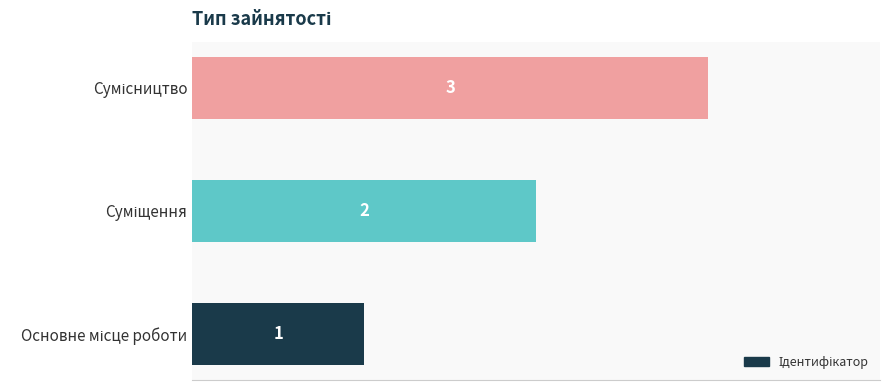

What is the greatest value displayed?

3